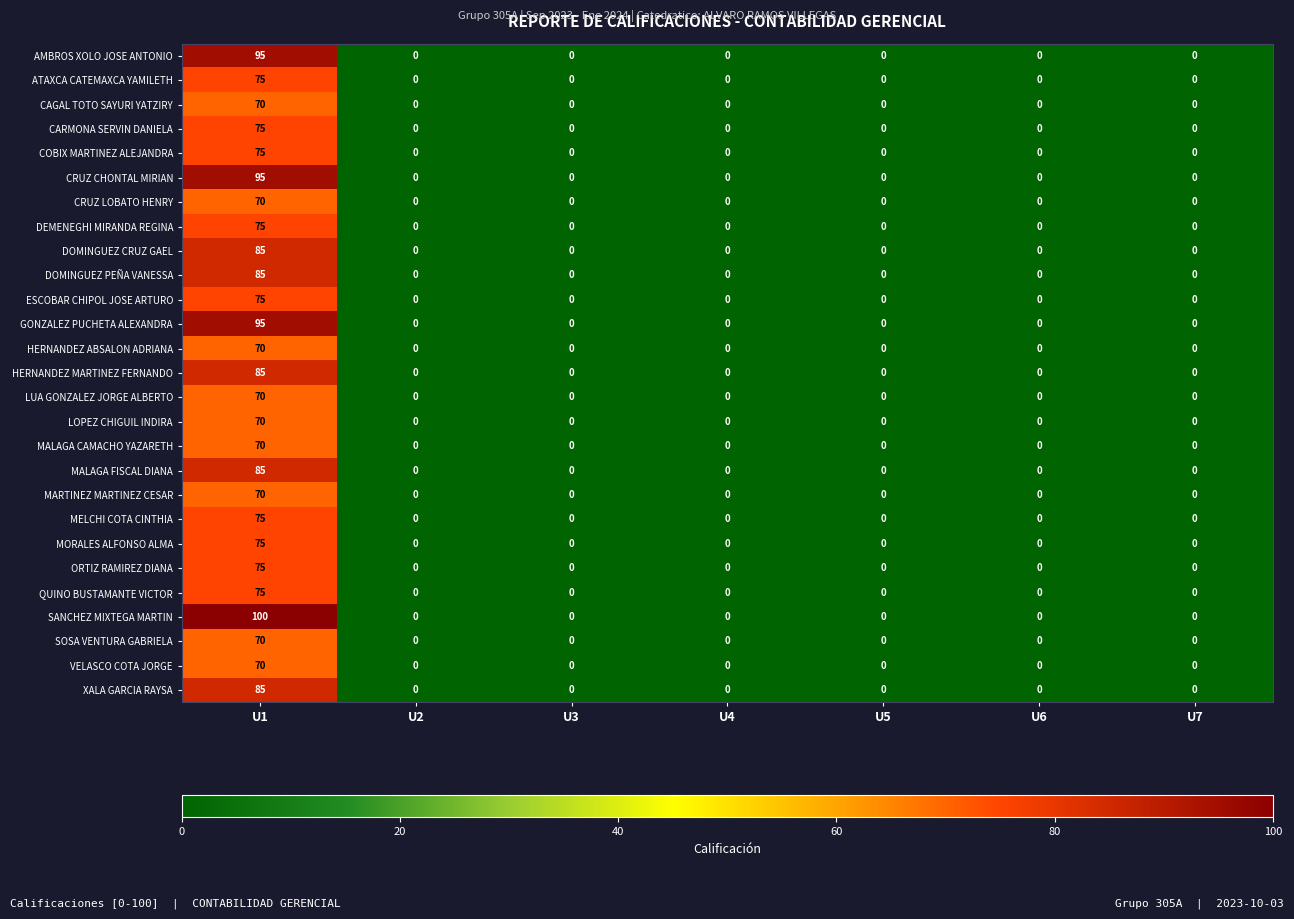

Which series has the largest range (max minus min)?

SANCHEZ MIXTEGA MARTIN